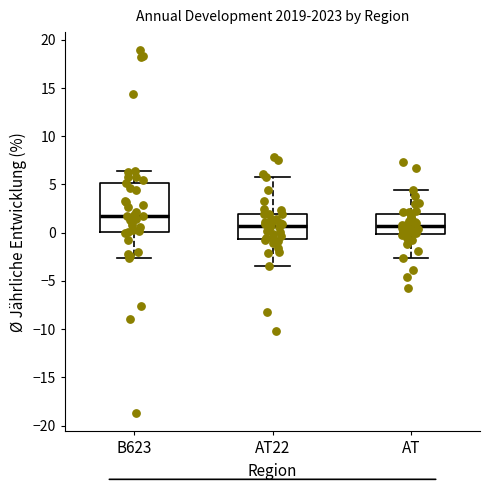

Which box's median line is the highest?

B623